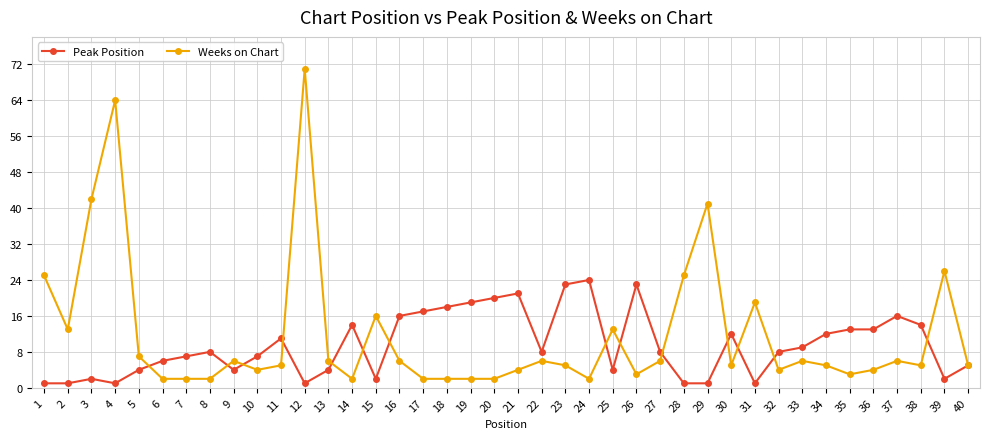

Where do Peak Position and Weeks on Chart first cross each other?

5 and 6